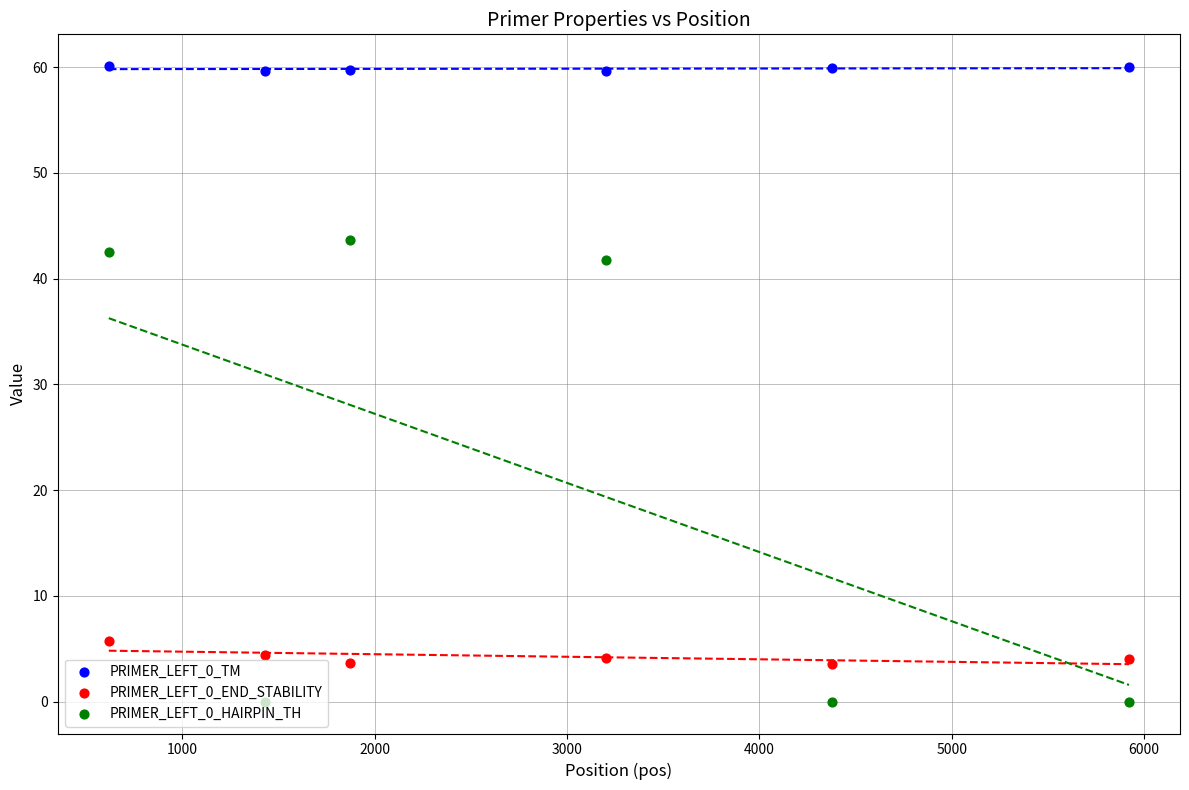

Which series contains the highest Y value?

PRIMER_LEFT_0_TM